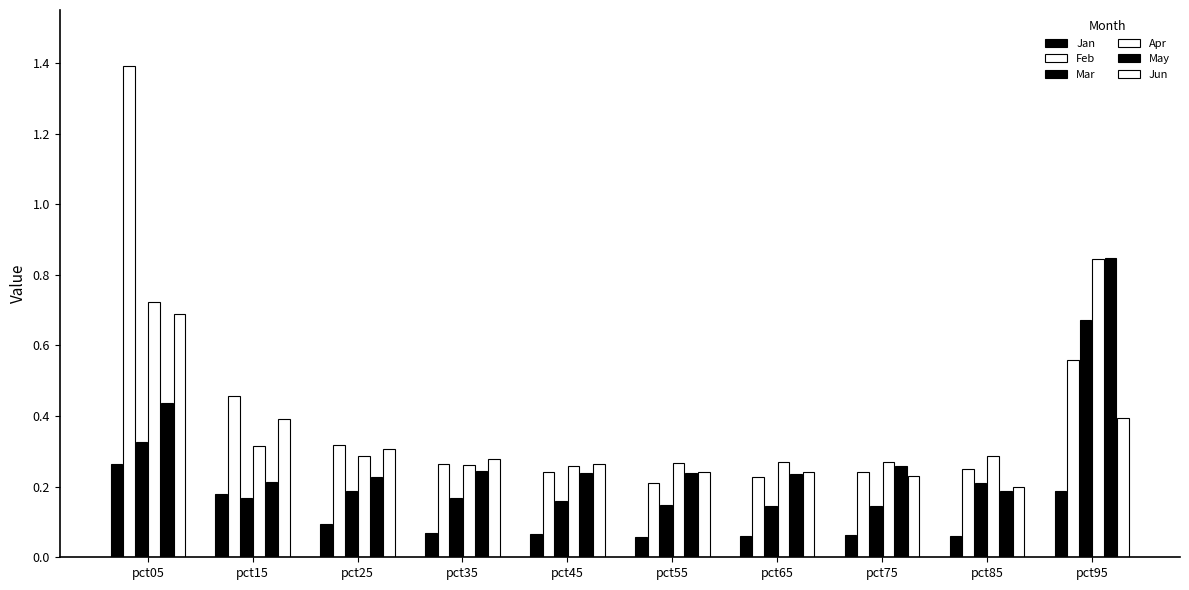

Reading right to left, list all the values displayed in this chart.

Jan: pct95=0.2	pct85=0.1	pct75=0.1	pct65=0.1	pct55=0.1	pct45=0.1	pct35=0.1	pct25=0.1	pct15=0.2	pct05=0.3
Feb: pct95=0.6	pct85=0.3	pct75=0.2	pct65=0.2	pct55=0.2	pct45=0.2	pct35=0.3	pct25=0.3	pct15=0.5	pct05=1.4
Mar: pct95=0.7	pct85=0.2	pct75=0.1	pct65=0.1	pct55=0.1	pct45=0.2	pct35=0.2	pct25=0.2	pct15=0.2	pct05=0.3
Apr: pct95=0.8	pct85=0.3	pct75=0.3	pct65=0.3	pct55=0.3	pct45=0.3	pct35=0.3	pct25=0.3	pct15=0.3	pct05=0.7
May: pct95=0.8	pct85=0.2	pct75=0.3	pct65=0.2	pct55=0.2	pct45=0.2	pct35=0.2	pct25=0.2	pct15=0.2	pct05=0.4
Jun: pct95=0.4	pct85=0.2	pct75=0.2	pct65=0.2	pct55=0.2	pct45=0.3	pct35=0.3	pct25=0.3	pct15=0.4	pct05=0.7